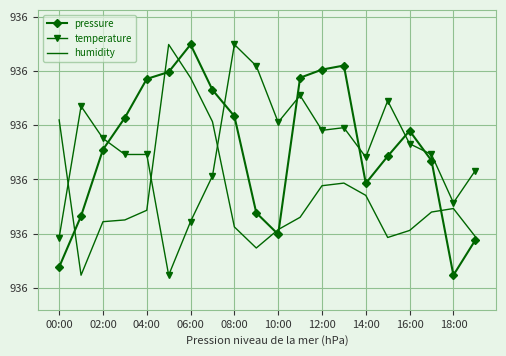

At which category is the sum across all series the highest?

06:00